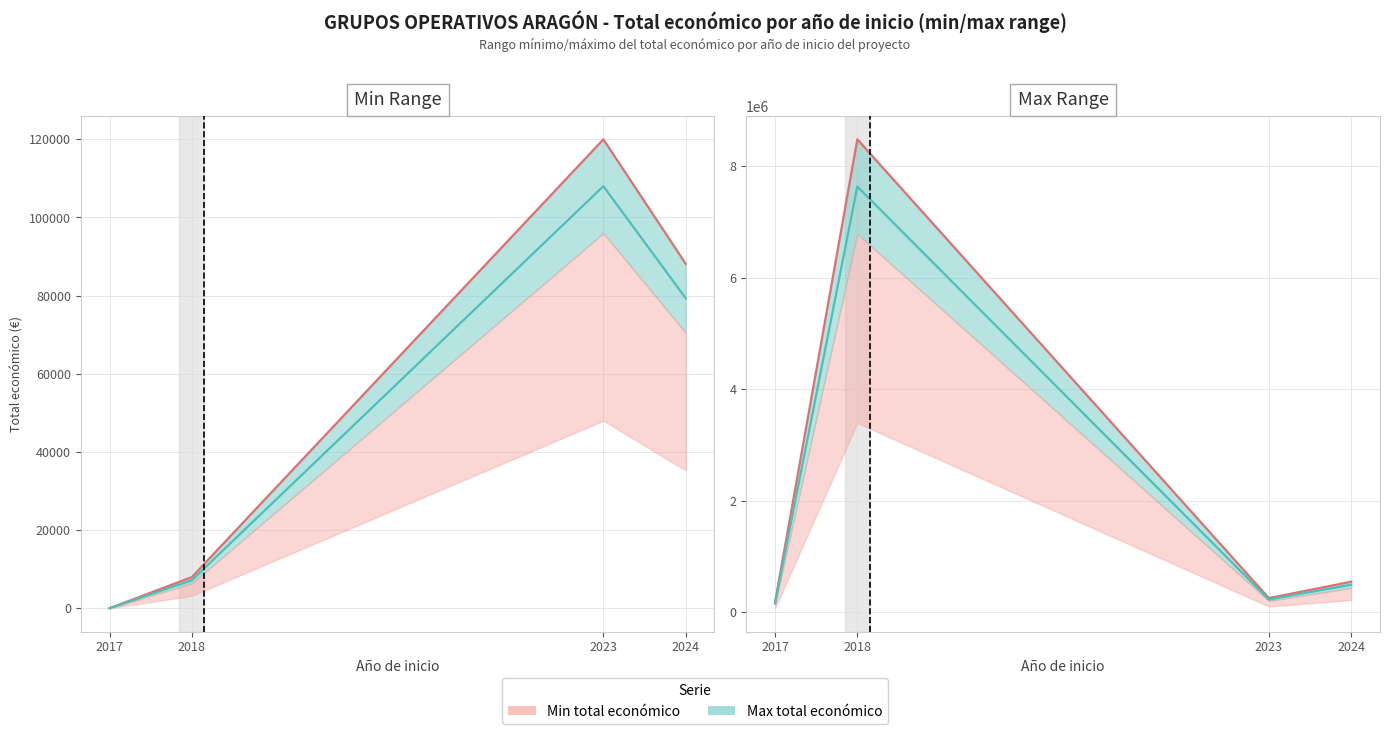

List the series in order of their overall mean, lowest first.

Min total economico, Max total economico